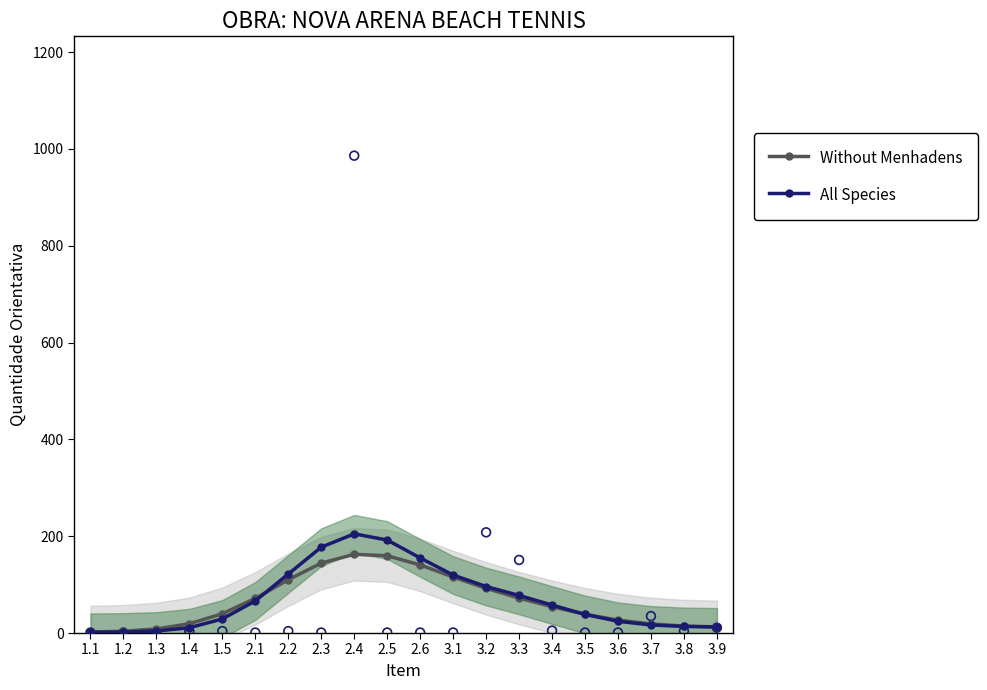

Which series reaches the maximum Y coordinate?

All Species